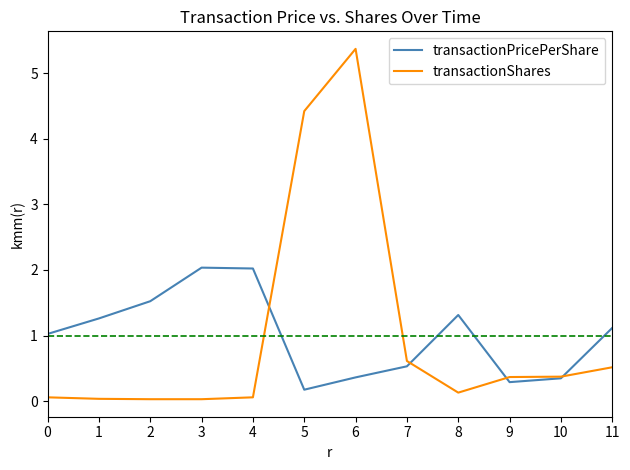

True or false: transactionShares has a value of 0.1 at 8.

True